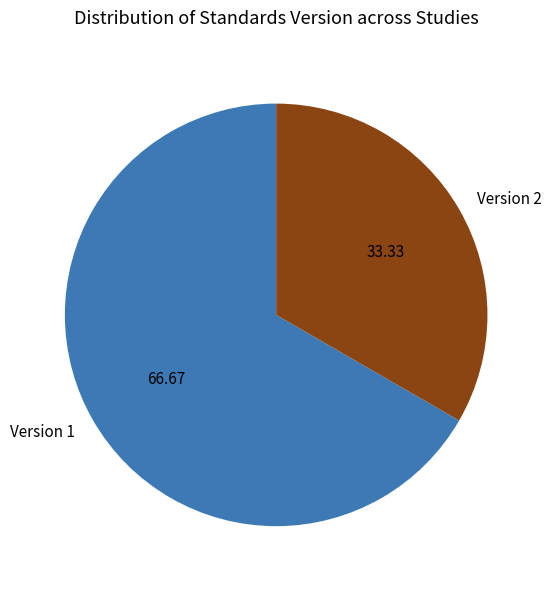

Is there a majority slice in this chart?

Yes